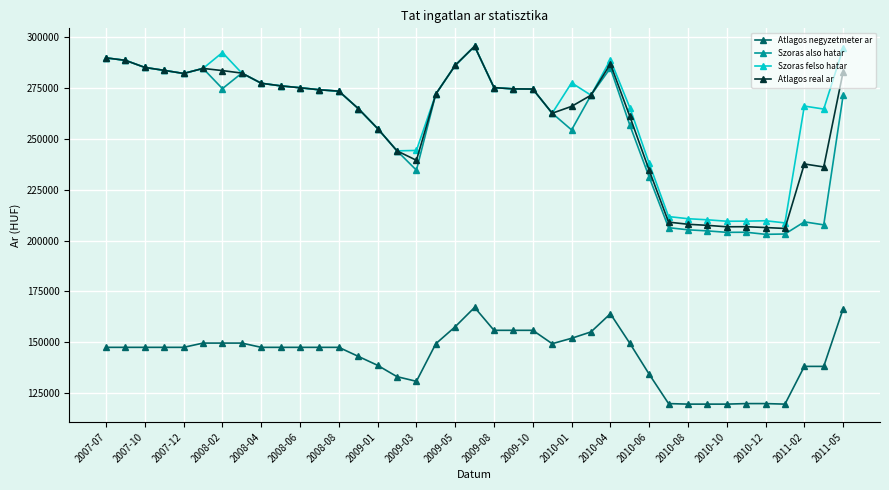

True or false: Atlagos negyzetmeter ar and Szoras felso hatar intersect in this chart.

False